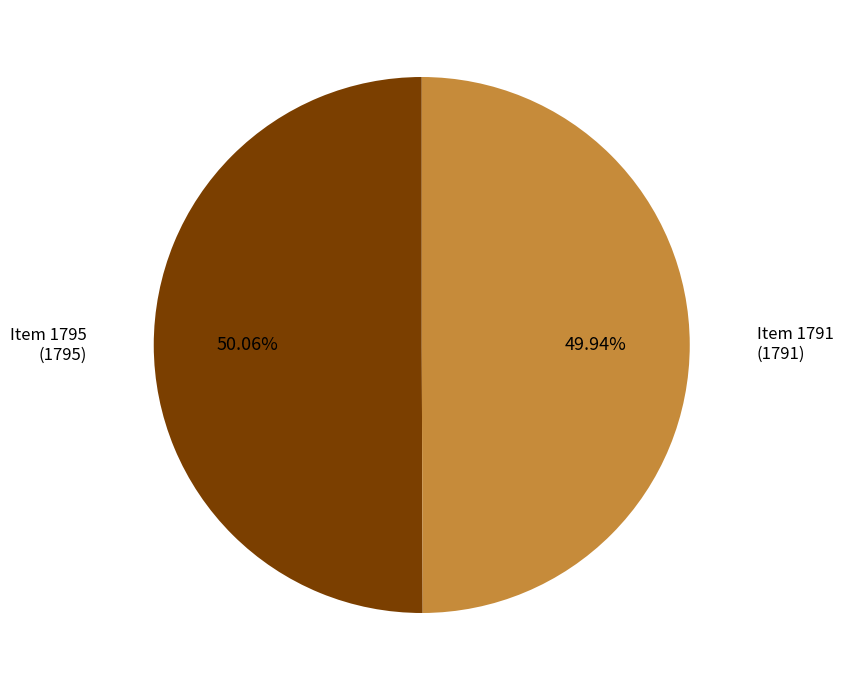

To the nearest percent, what is the average slice percentage?

50%